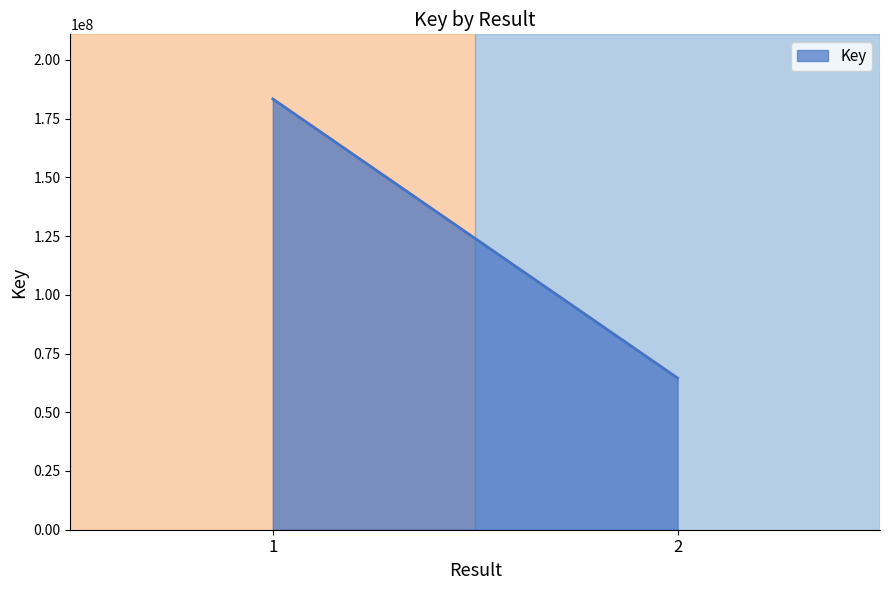

True or false: the data has more than 1 interior local peaks.

False